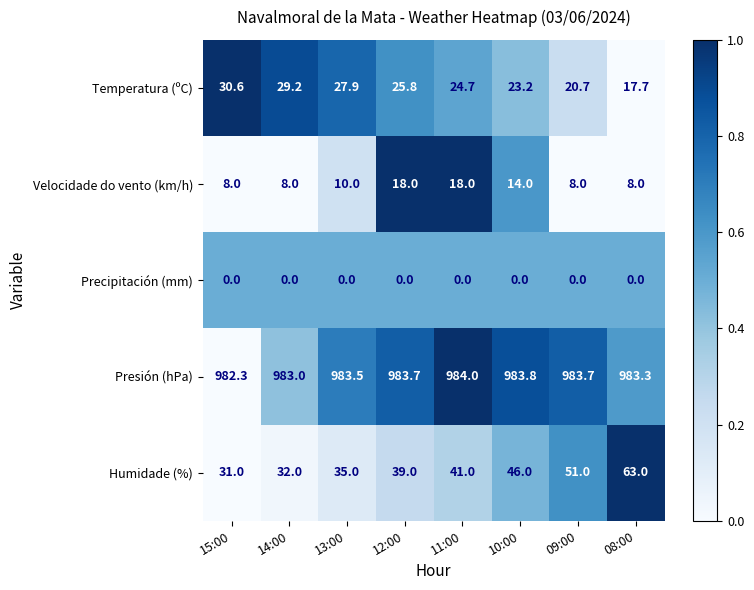

What is the approximate value of Temperatura (ºC) at 11:00?

24.7